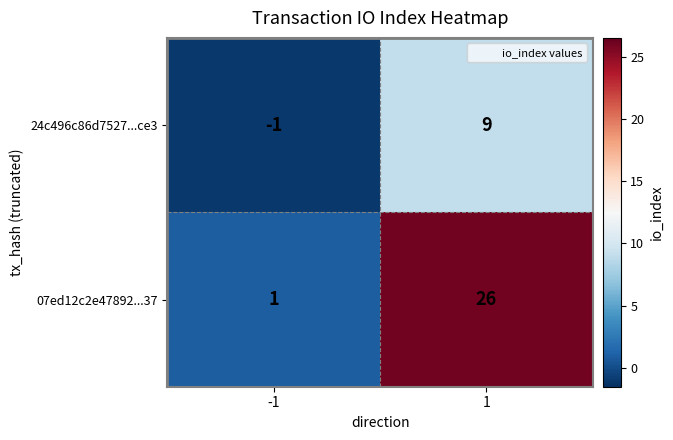

How many categories are shown in the chart?

2